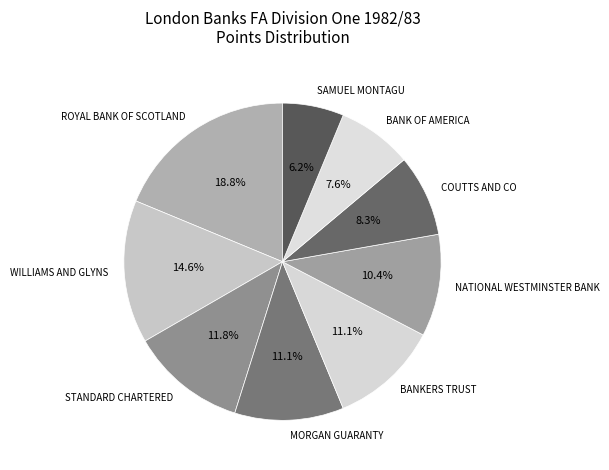

What portion of the pie excludes NATIONAL WESTMINSTER BANK?

89.6%